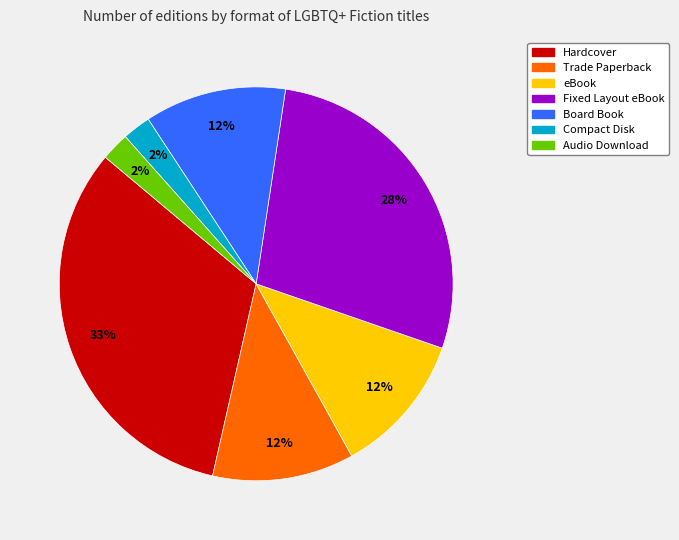

To the nearest percent, what is the average slice percentage?

14%